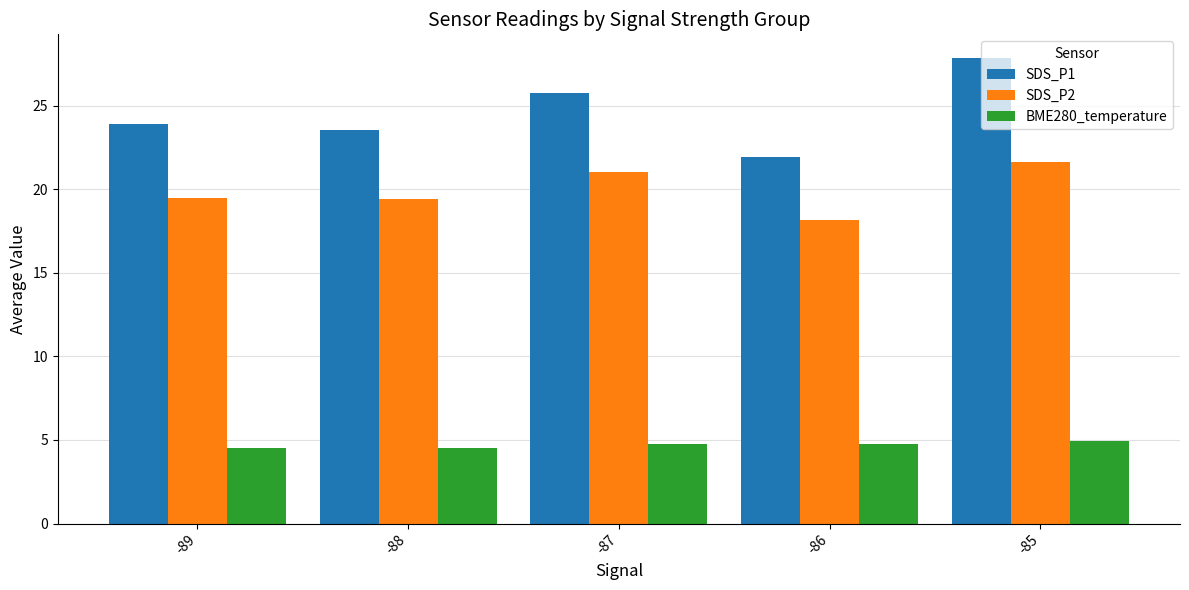

How many distinct data groups are displayed?

3